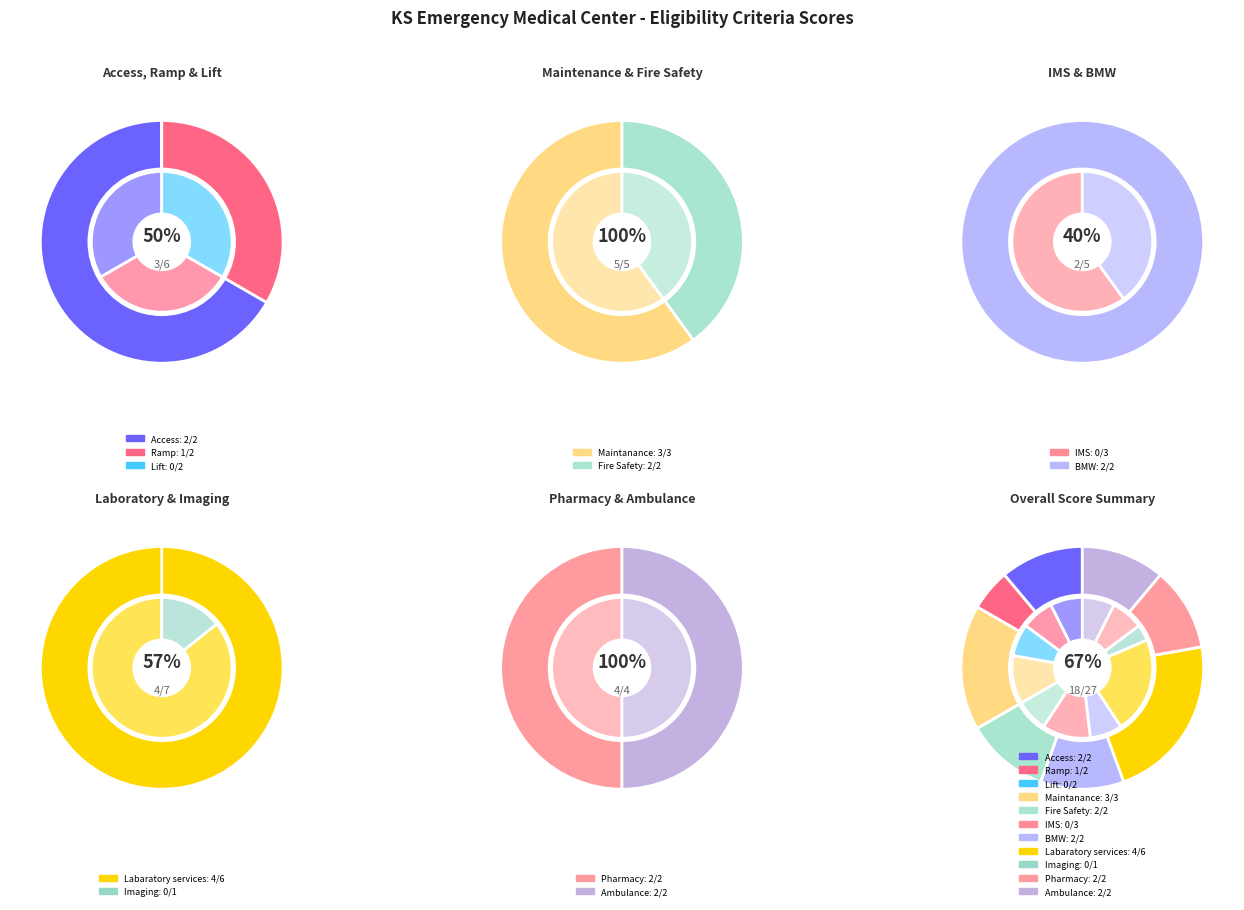

Between Maintanance and Ramp, which is larger?

Maintanance